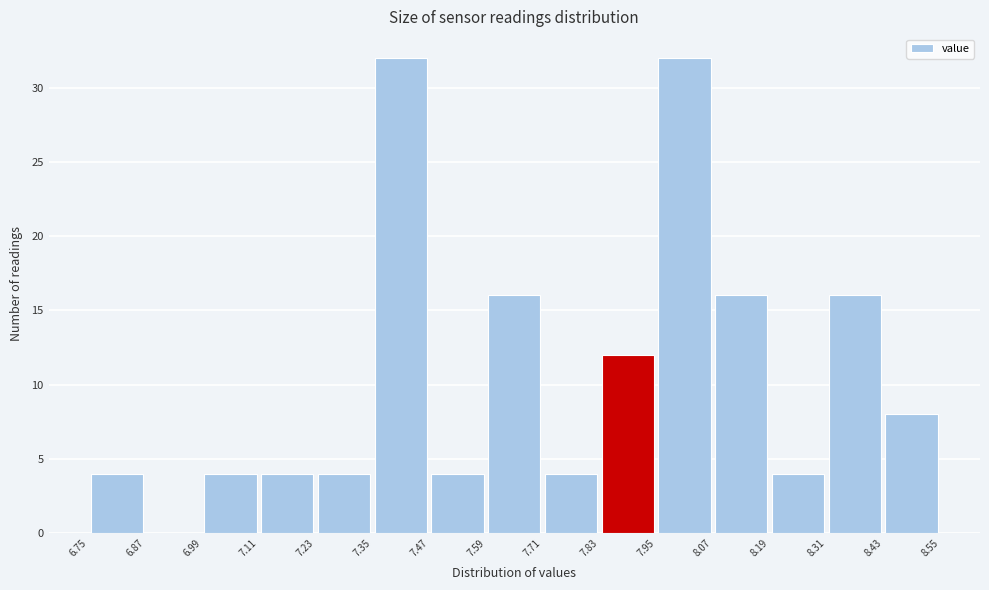

Reading left to right, list every bar in this chart as the range it spans on the x-axis followed by its height. The values are not printed on the chart, so give them approximately, as read against the axis.

6.75 to 6.87: 4
6.87 to 6.99: 0
6.99 to 7.11: 4
7.11 to 7.23: 4
7.23 to 7.35: 4
7.35 to 7.47: 32
7.47 to 7.59: 4
7.59 to 7.71: 16
7.71 to 7.83: 4
7.83 to 7.95: 12
7.95 to 8.07: 32
8.07 to 8.19: 16
8.19 to 8.31: 4
8.31 to 8.43: 16
8.43 to 8.55: 8